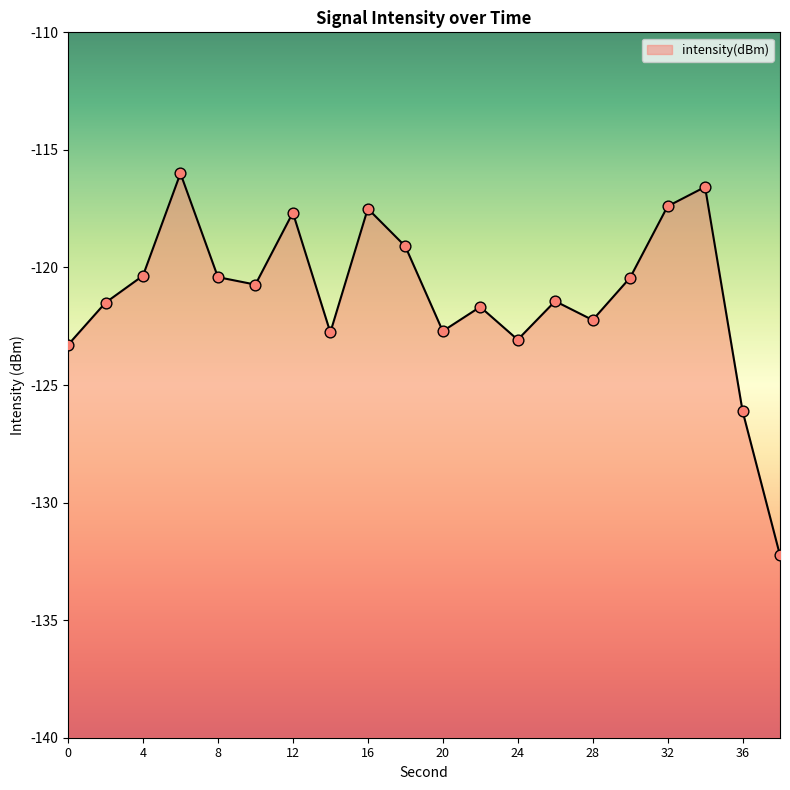

What is the change in value from 4 to 30?

-0.1